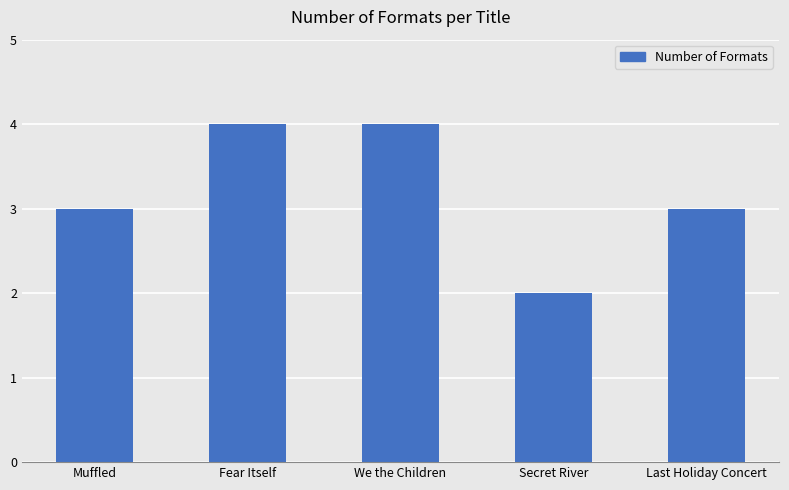

True or false: the data shows 4 at Fear Itself.

True